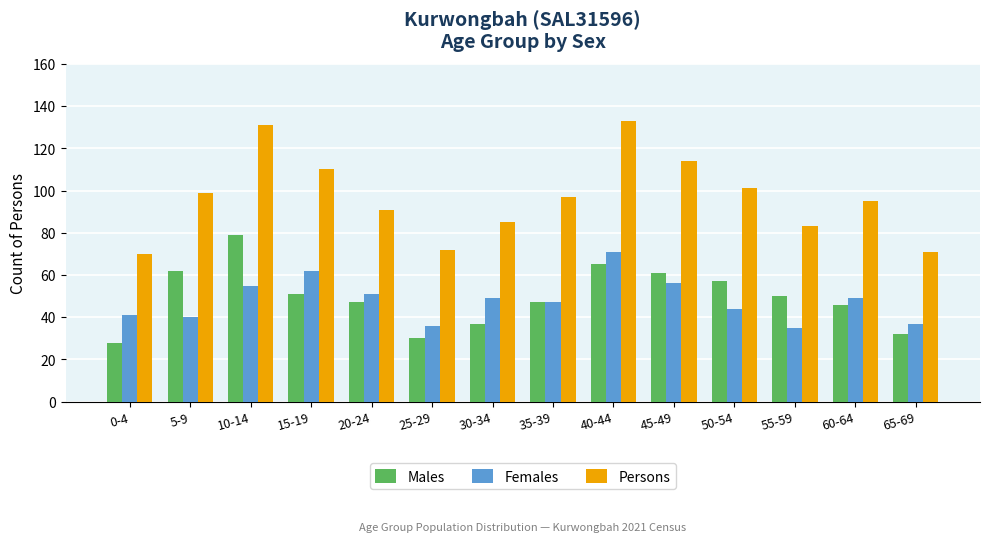

At which label is Persons closest to 101?

50-54